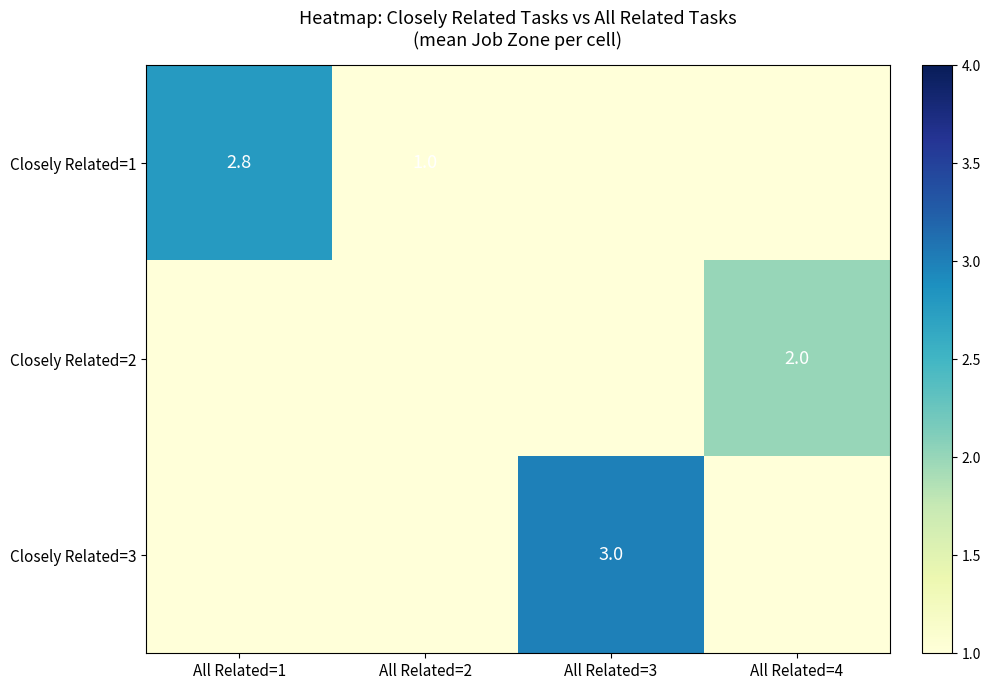

The value of Closely Related=2 at All Related=4 is 2.6. True or false?

False